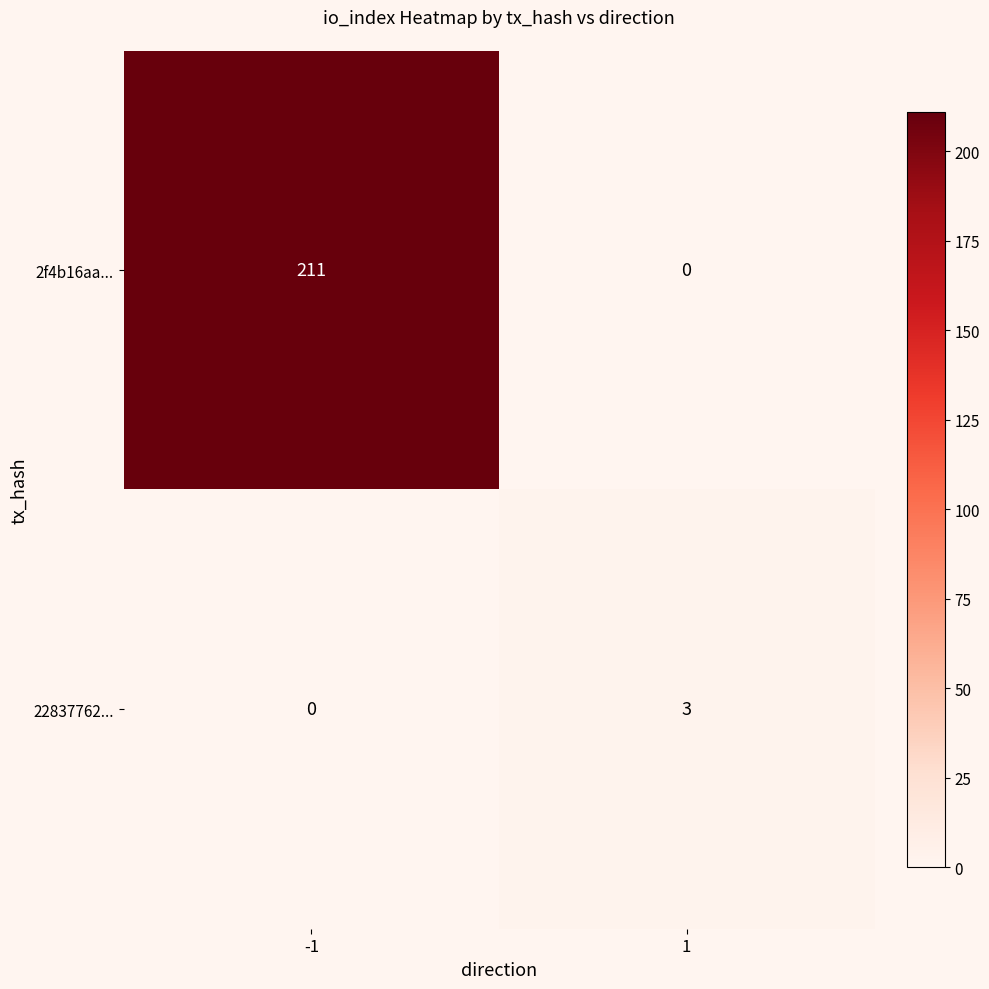

At which category is the sum across all series the highest?

-1